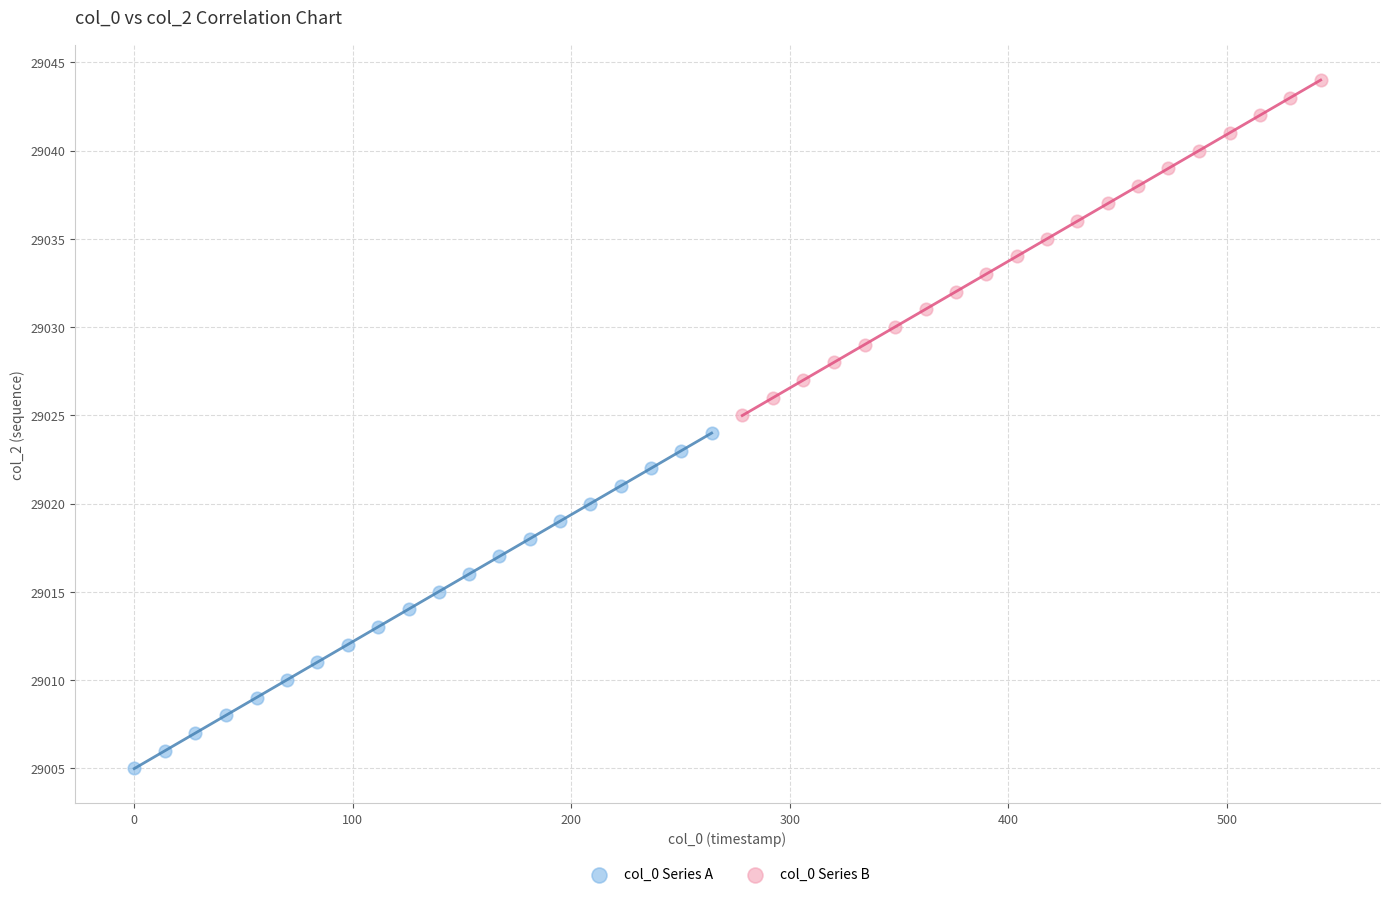

Which series reaches the minimum Y coordinate?

col_0 Series A